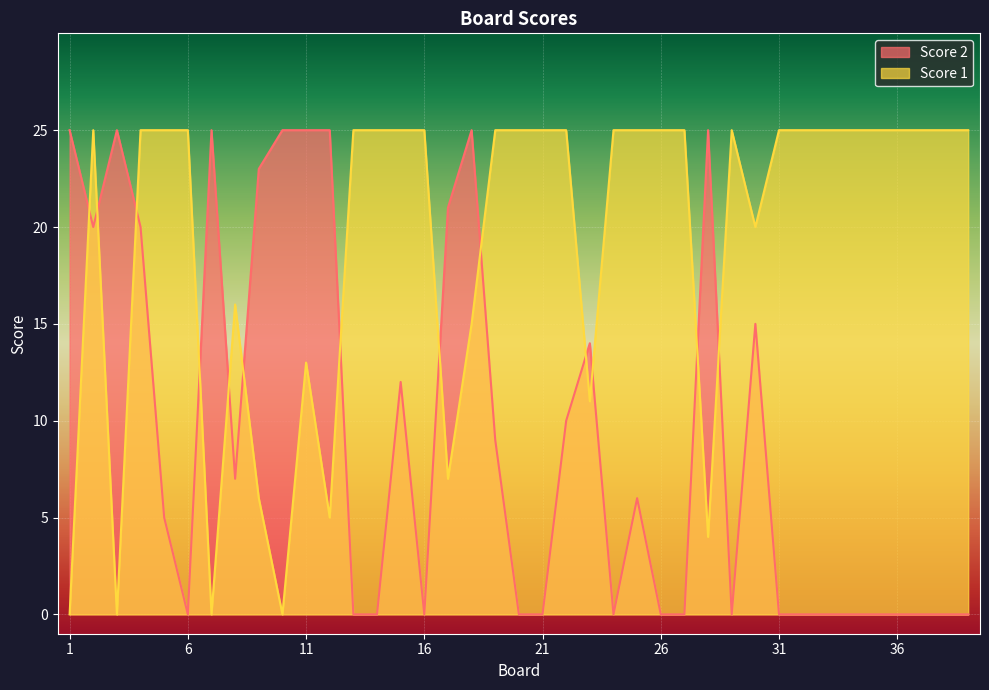

Which series ends up on top after the final intersection of Score 2 and Score 1?

Score 1